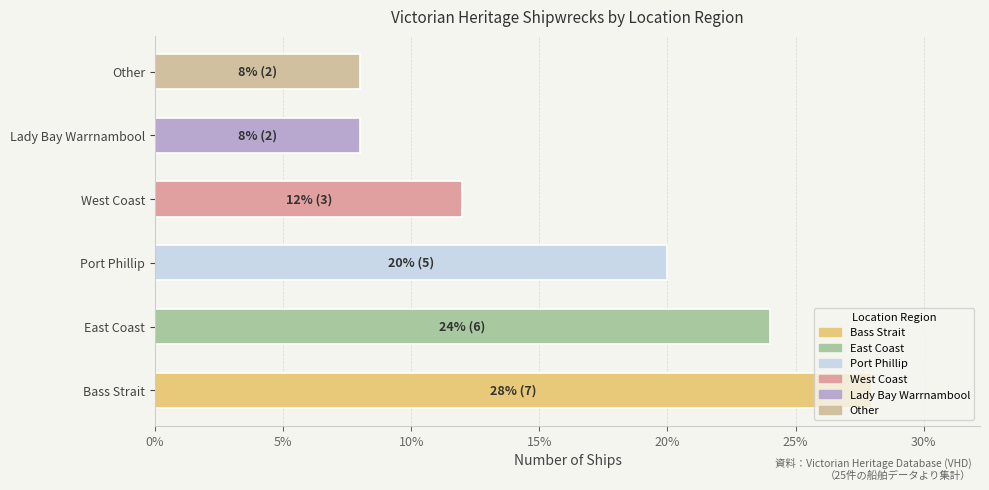

Is it true that the value at East Coast is 34.6?

False